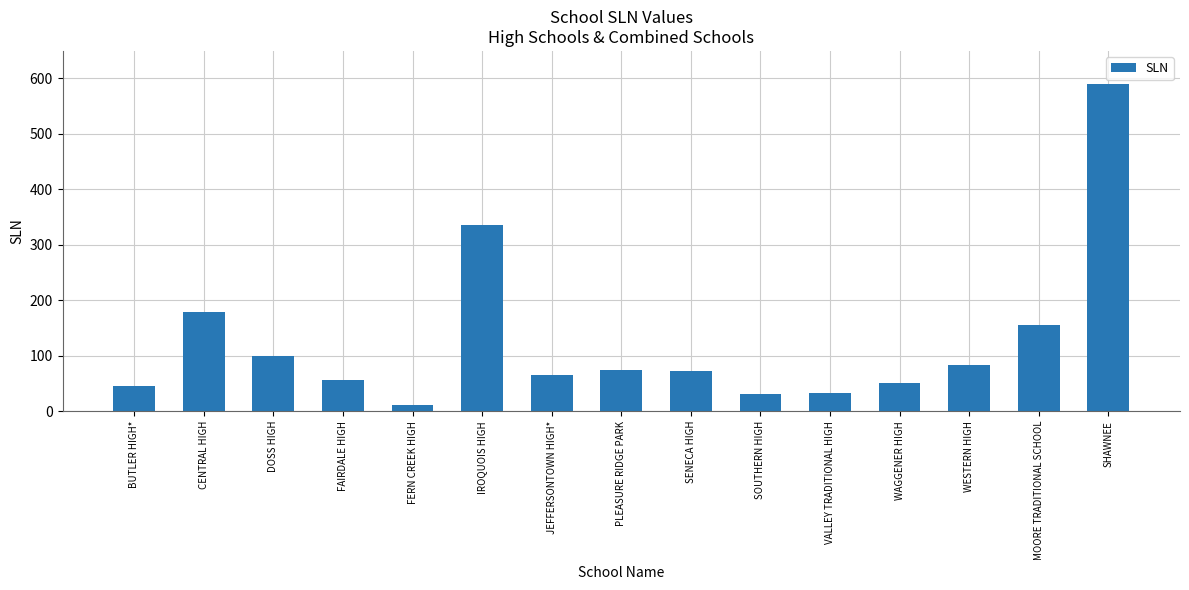

What is the value of the 13th bar from the left?

84